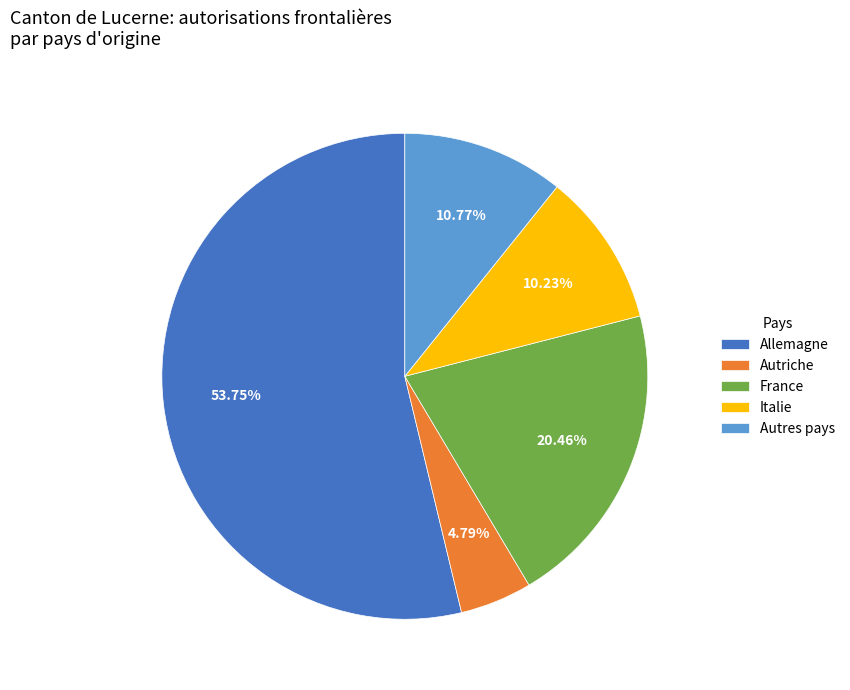

To the nearest percent, what percentage of the pie is Allemagne?

54%